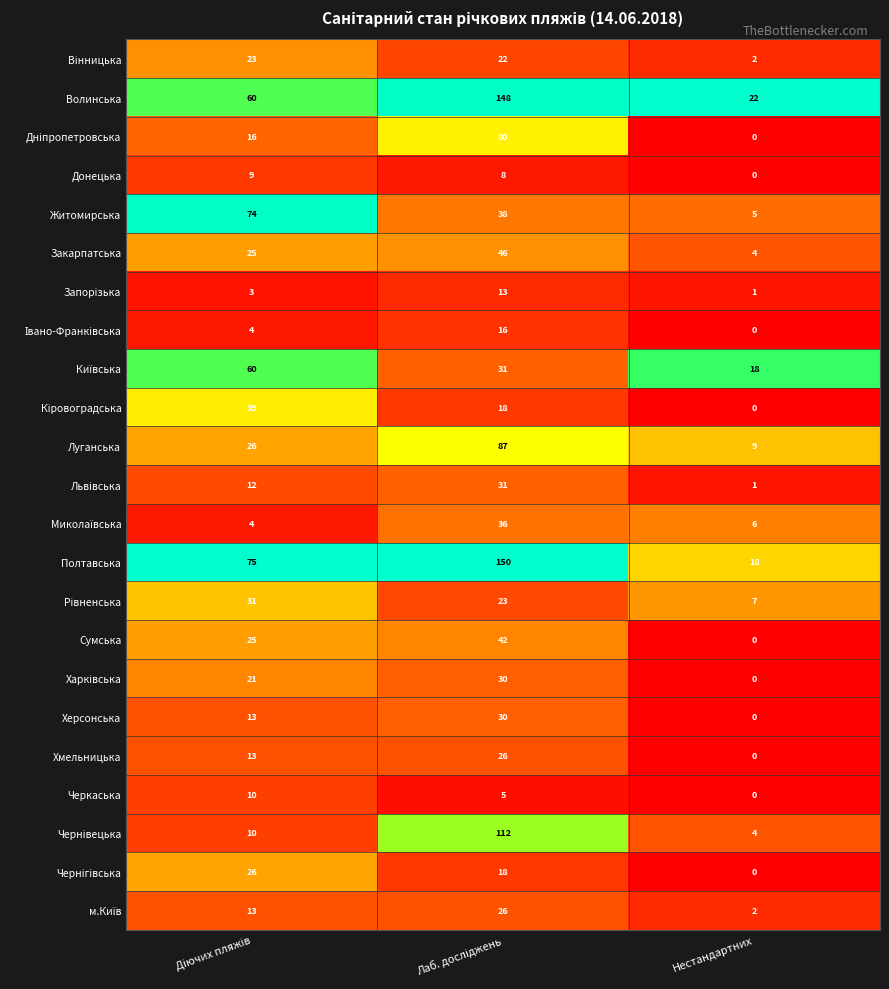

Which category has the lowest value across all series?

Нестандартних